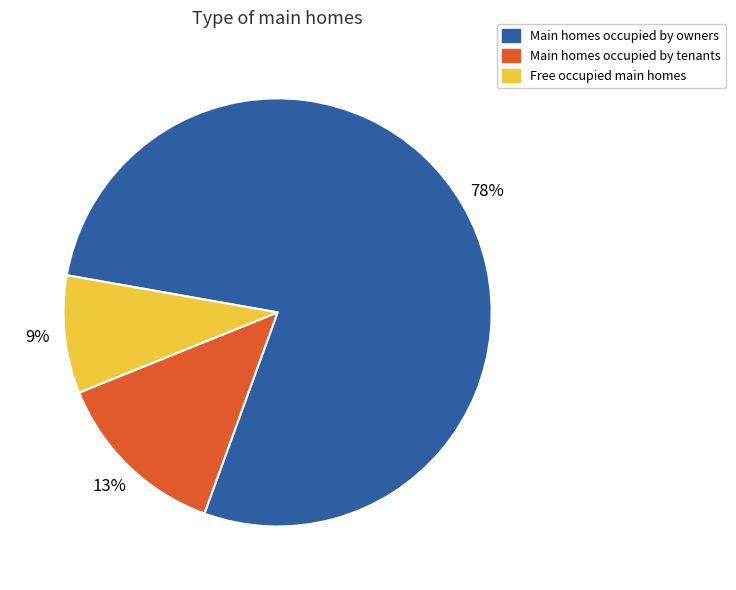

Is there a majority slice in this chart?

Yes